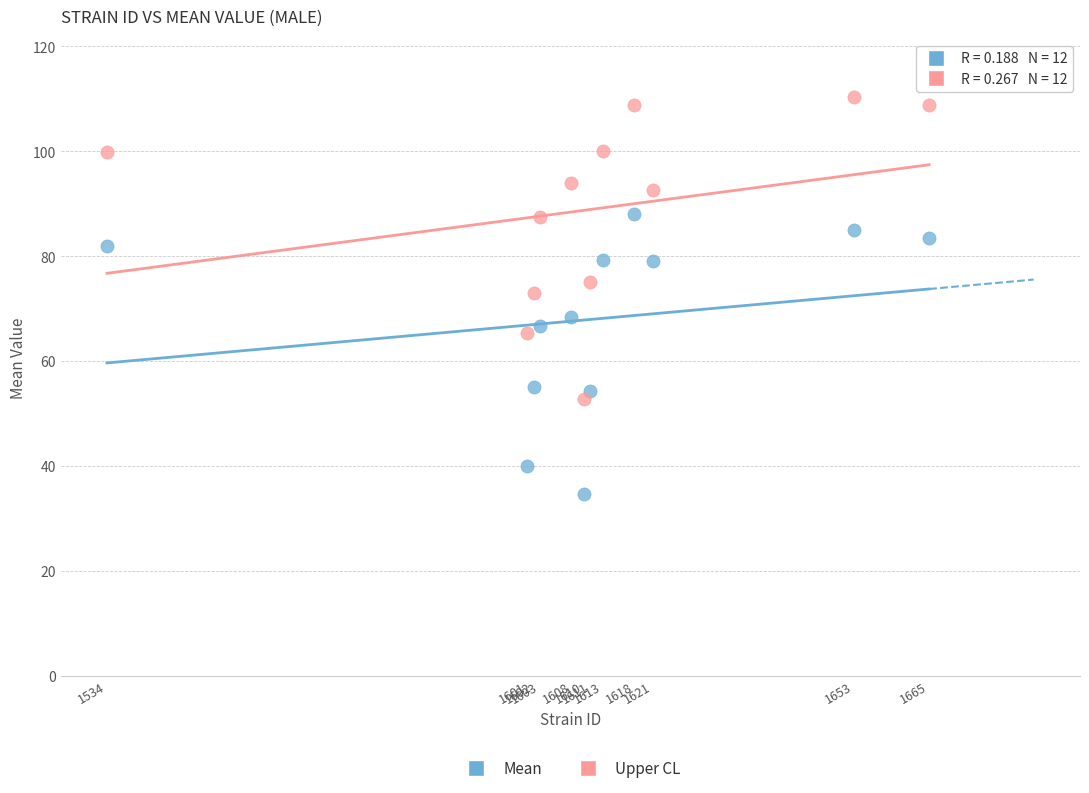

Which series has the largest Y range (max minus min)?

Upper CL